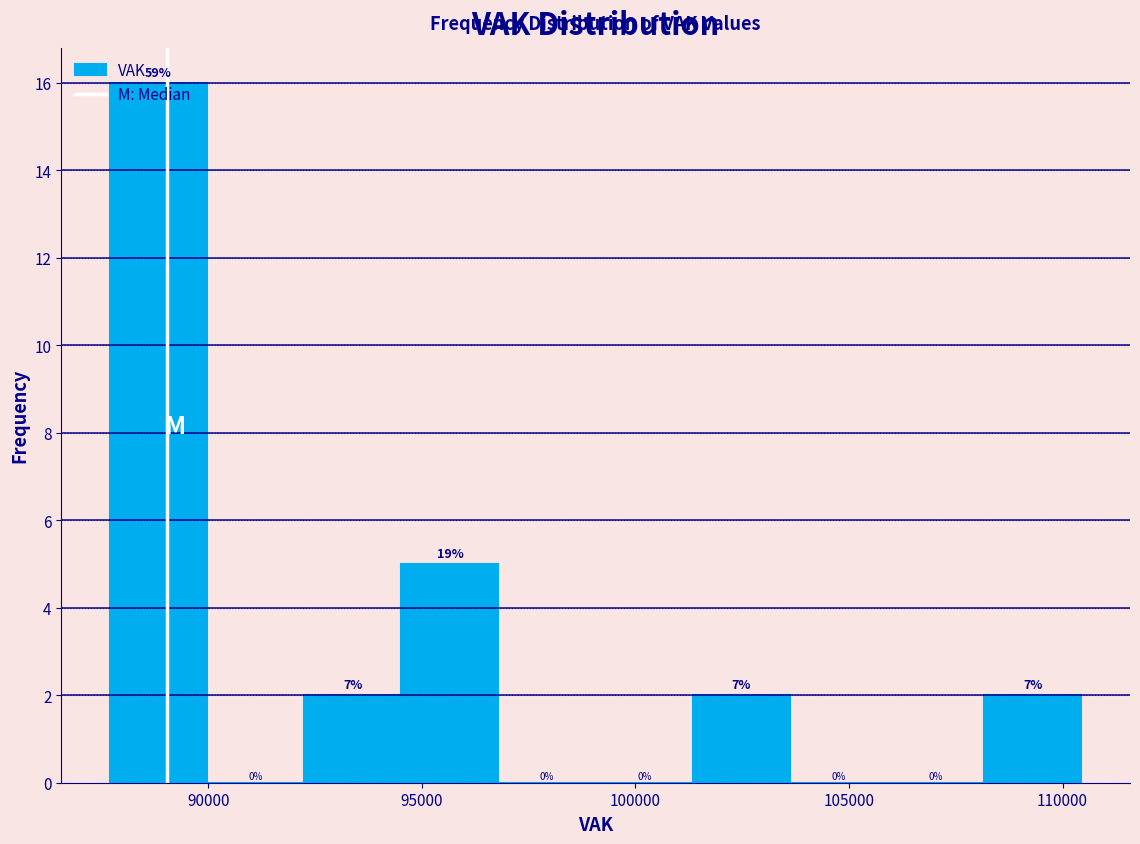

Over which range of the x-axis is the bar tallest?

87500 to 90000